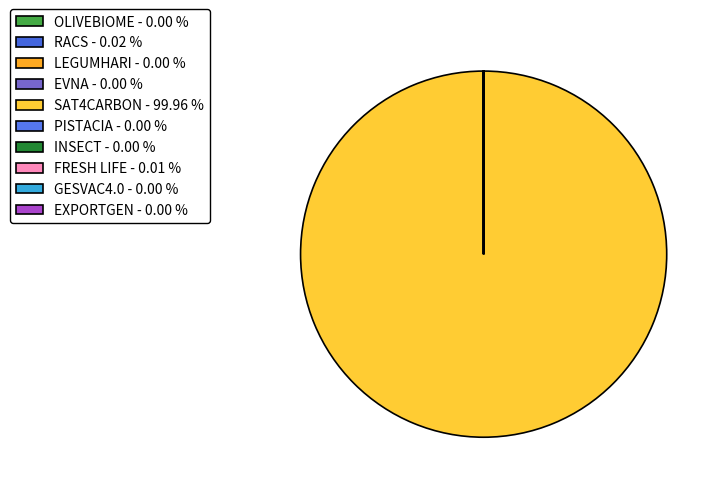

To the nearest percent, what is the difference between the largest and smallest slice percentages?

100%